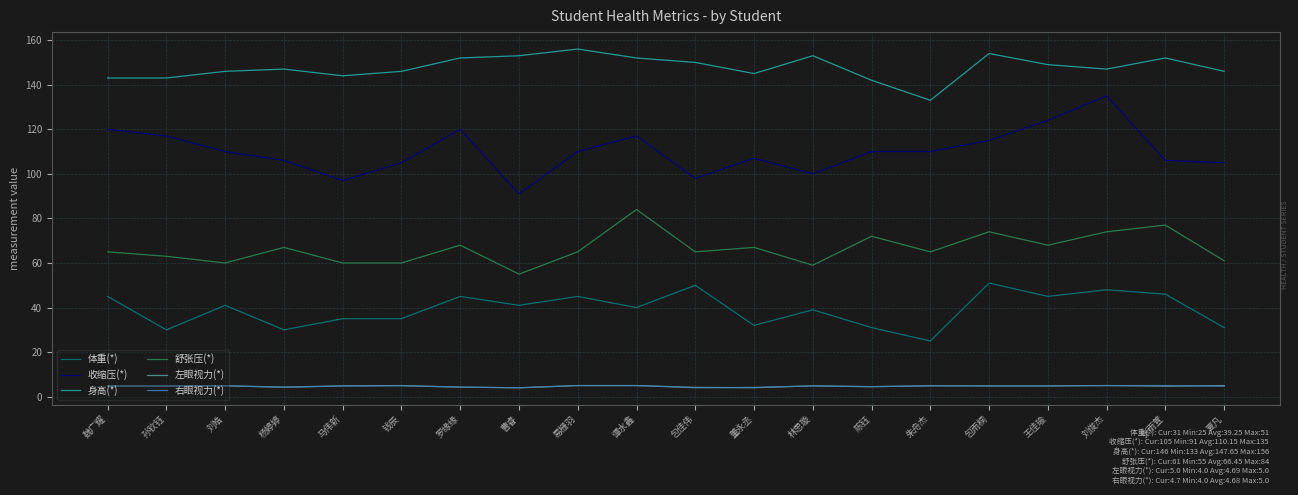

What position from the right is 罗缘缘?

14